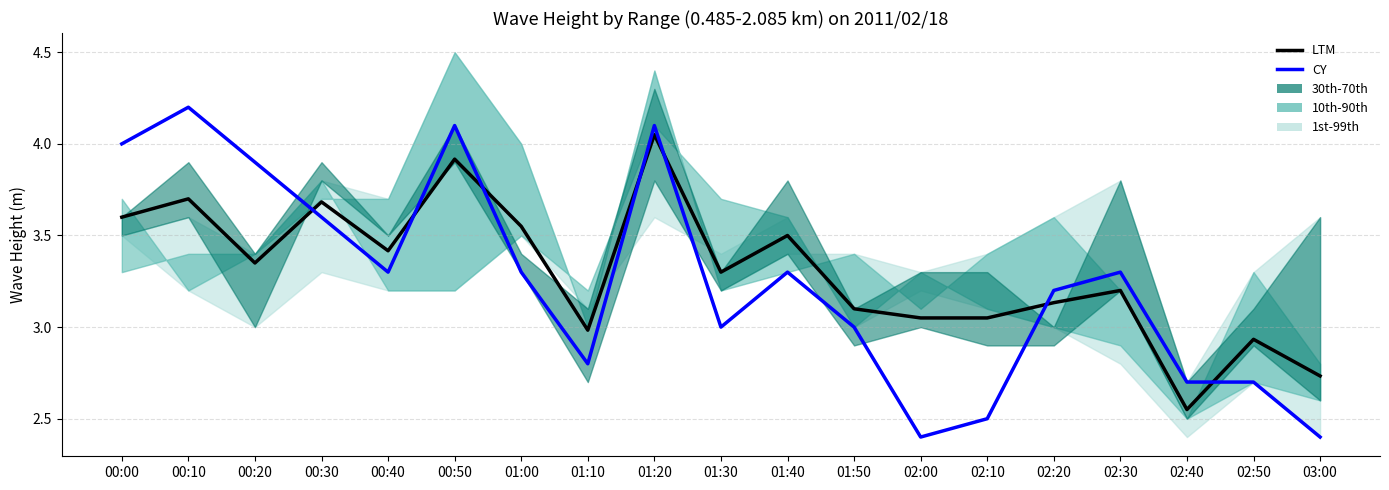

Does the chart display data point markers on the line(s)?

No